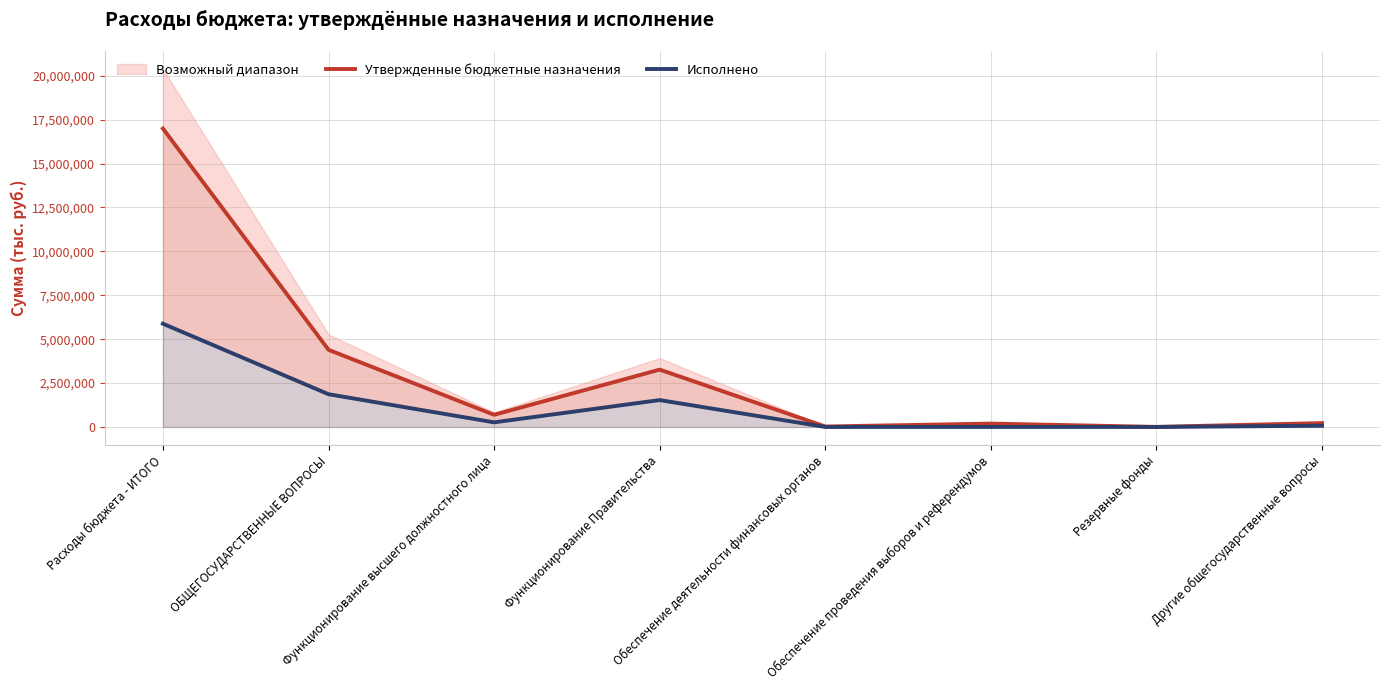

Reading left to right, what are all the values shown in this chart?

Утвержденные бюджетные назначения: 16993445.5	4393346.5	692276.0	3264840.0	24810.0	189600.0	3070.5	218750.0
Исполнено: 5879209.3	1864167.6	262700.1	1530191.4	0.0	0.0	0.0	71276.1